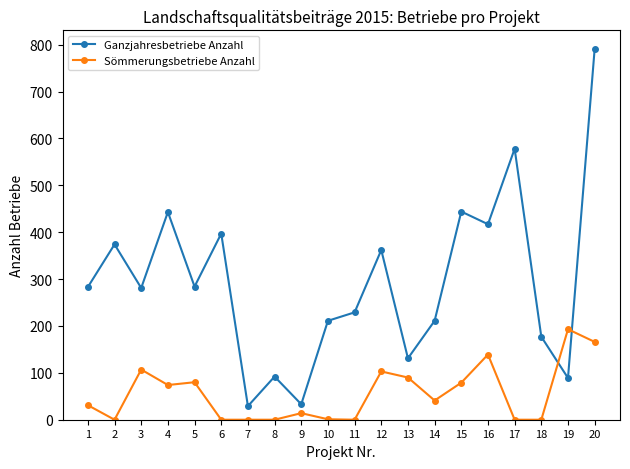

How many categories are shown in the chart?

20